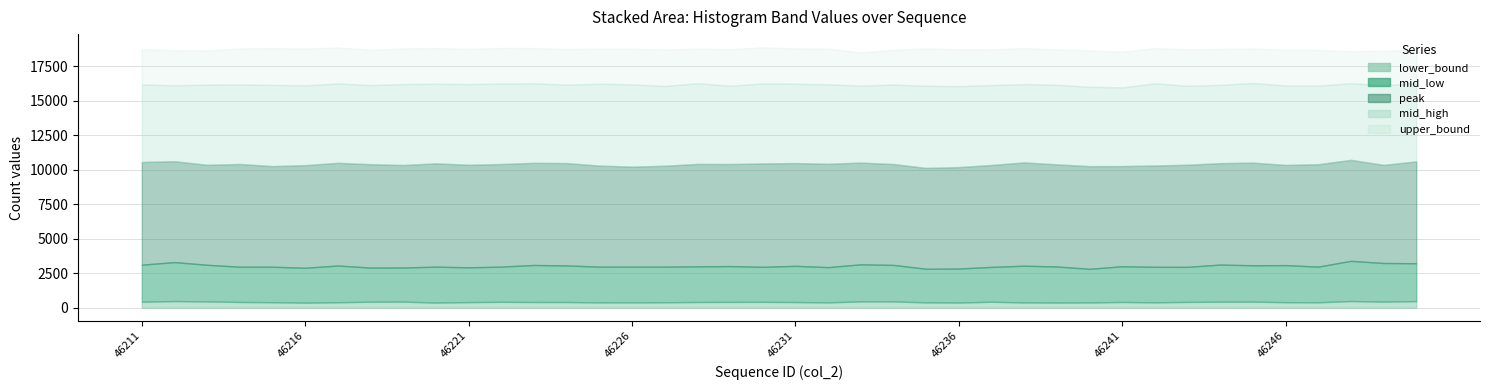

What is the value of the peak point at the 24th from the left?

7315